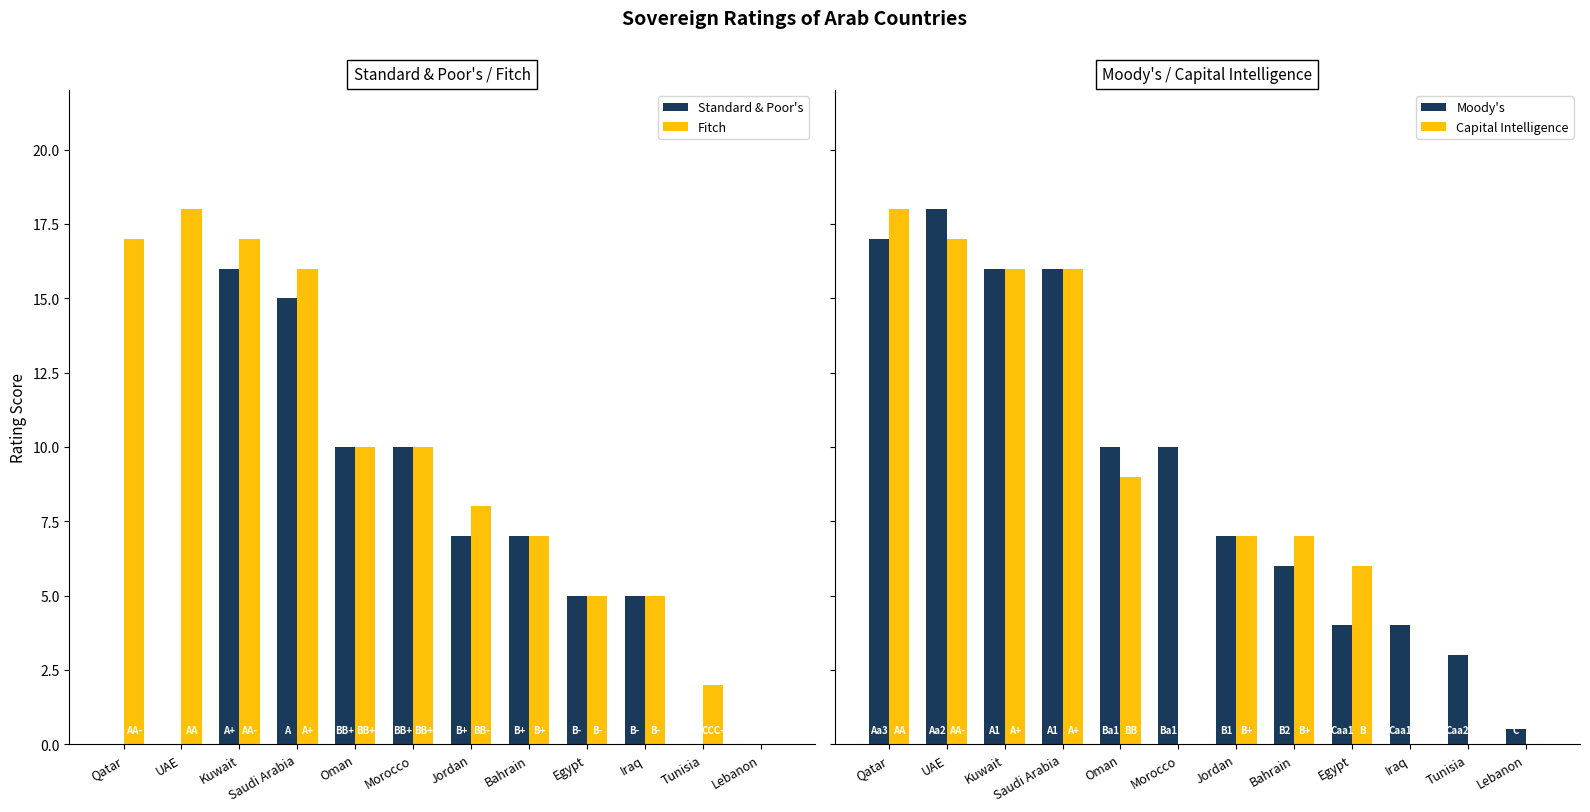

Rank the categories by Fitch value from highest to lowest.

UAE, Qatar, Kuwait, Saudi Arabia, Oman, Morocco, Jordan, Bahrain, Egypt, Iraq, Tunisia, Lebanon